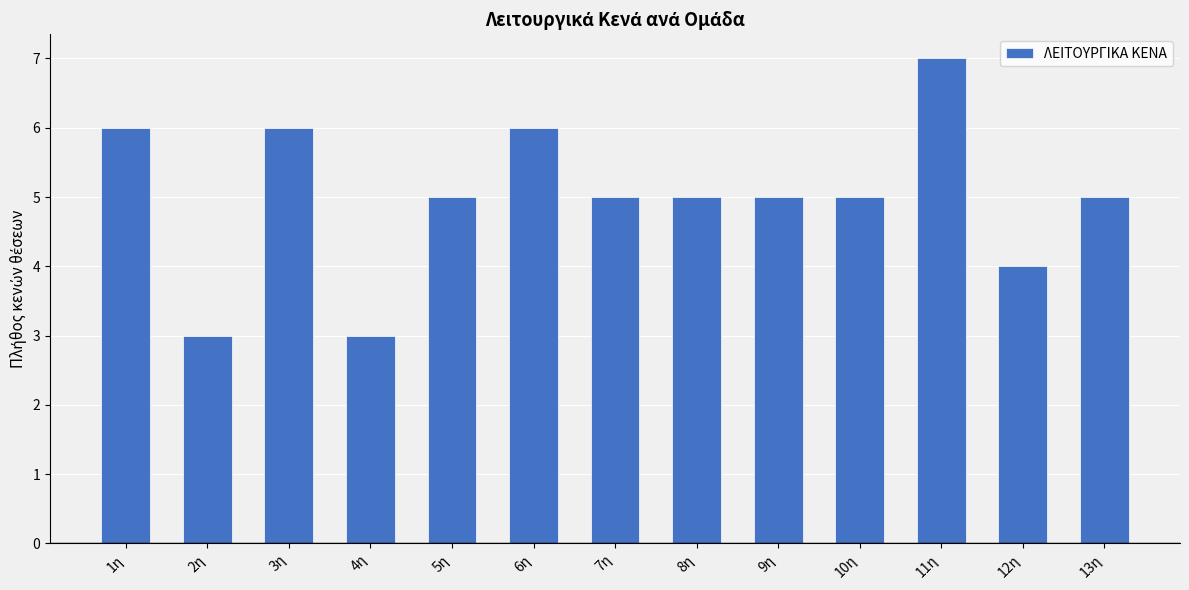

Which has a higher value, 6η or 10η?

6η